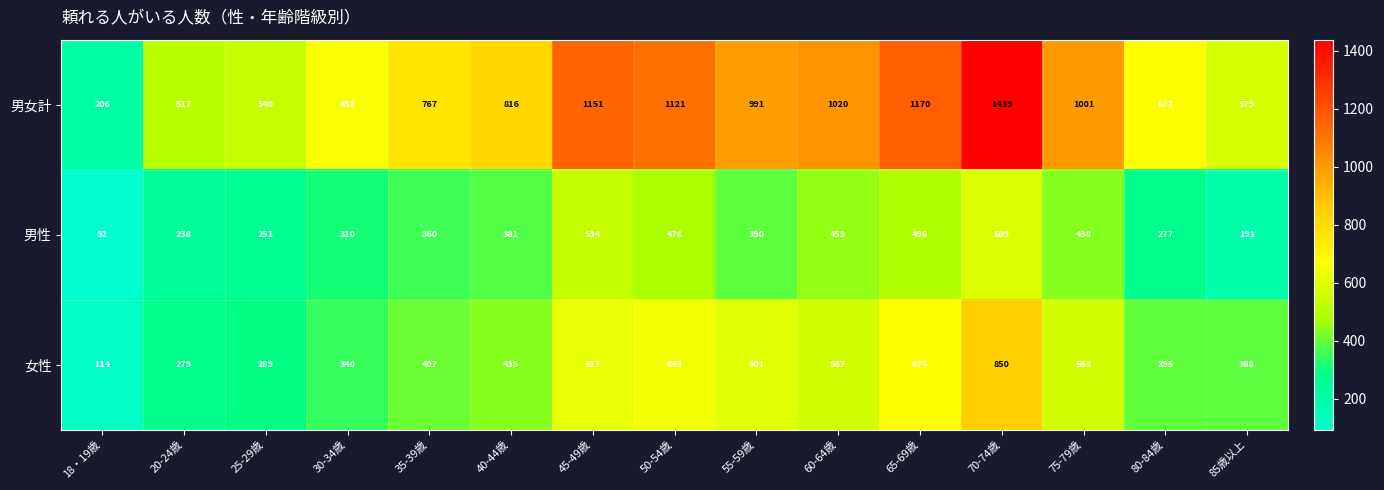

At 60-64歳, list the series in order from largest to smallest.

男女計, 女性, 男性